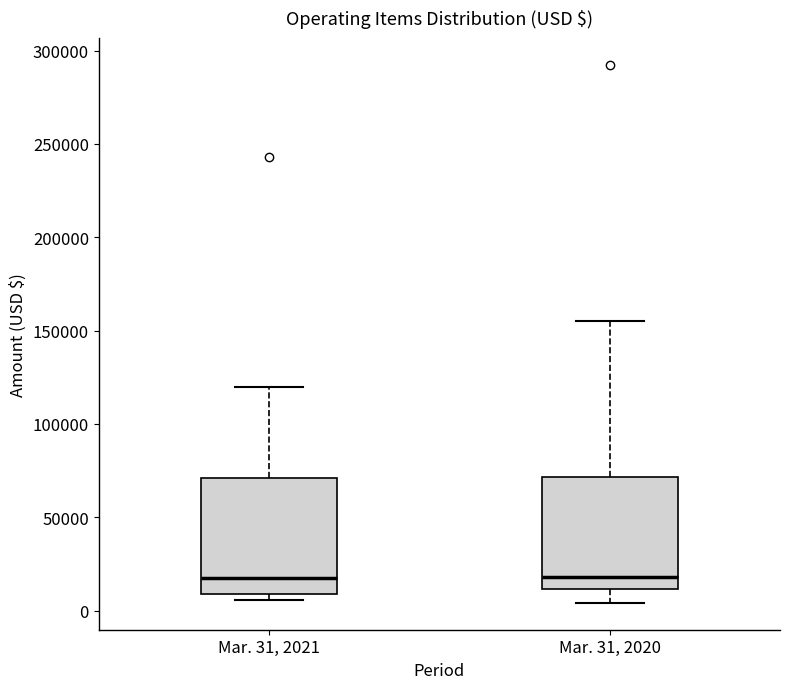

Reading left to right, read every box against the y-axis: the position of its median line, the range the box covers, and the ends of its whiskers. The values are not printed on the chart, so give them approximately, as read against the axis.

Mar. 31, 2021: median 15000, box 10000 to 70000, whiskers 5000 to 120000
Mar. 31, 2020: median 20000, box 10000 to 70000, whiskers 5000 to 155000